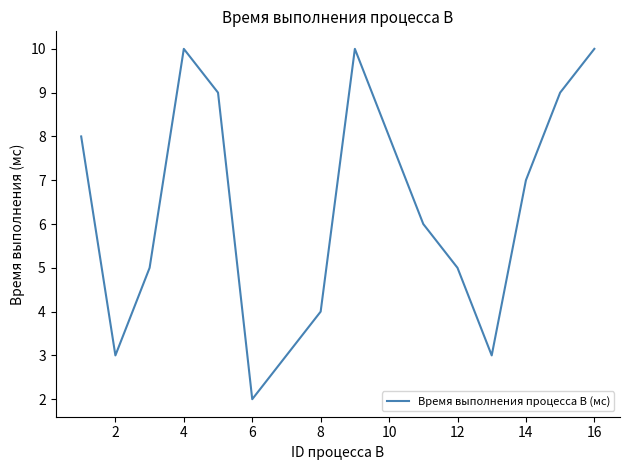

What is the sum of all values?

102